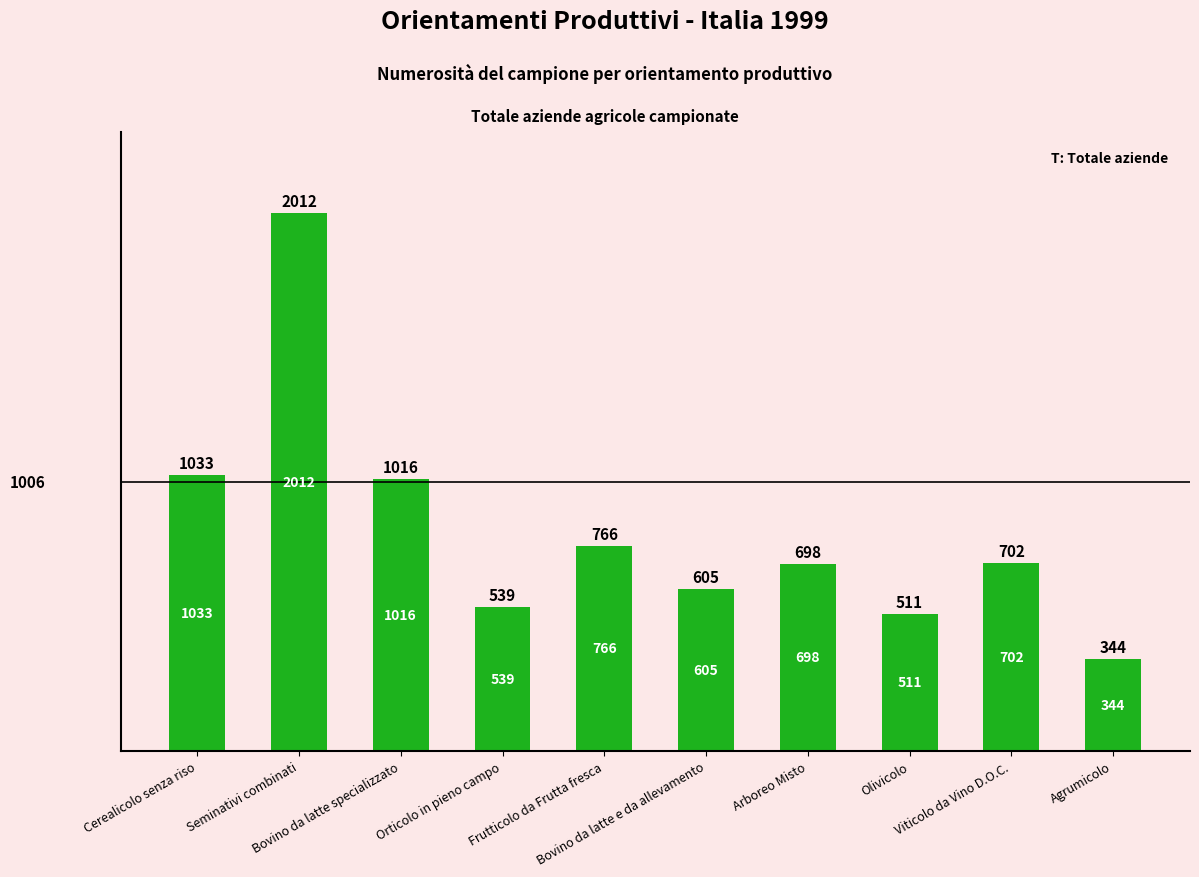

What is the label of the 5th bar from the left?

Frutticolo da Frutta fresca